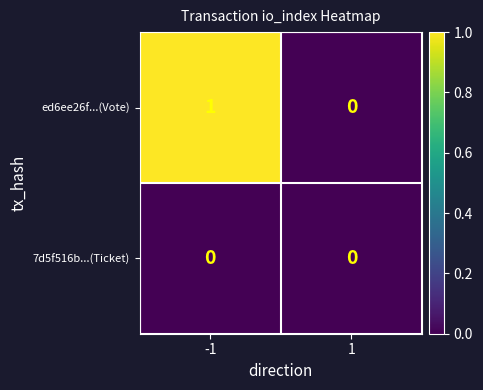

Is it true that 7d5f516b...(Ticket) equals 0 at -1?

True